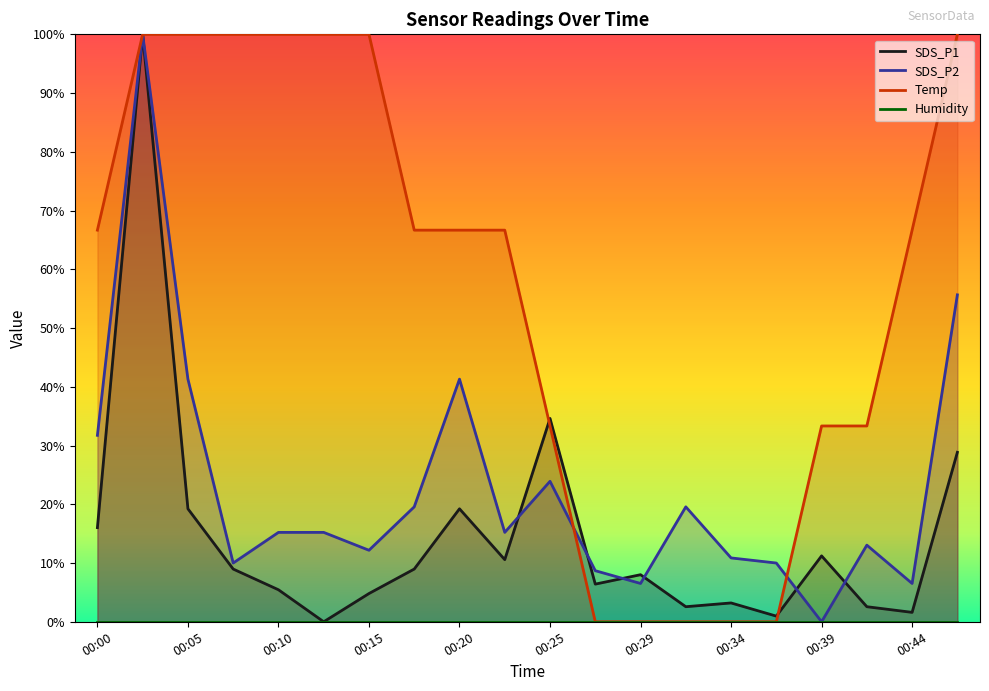

Where do SDS_P2 and Temp first cross each other?

00:25 and 00:27